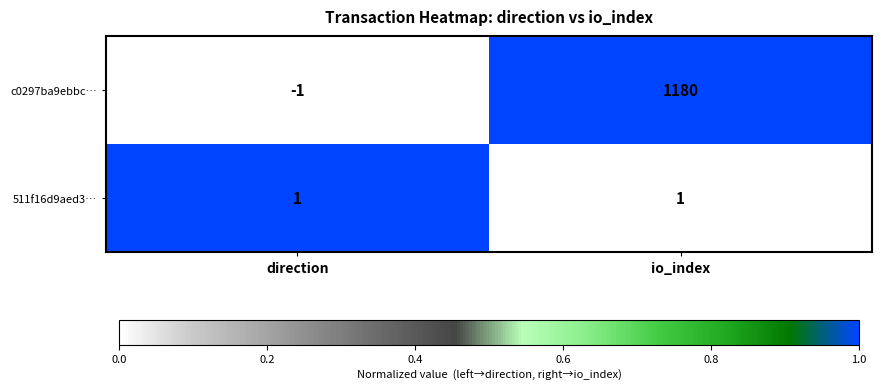

What is the sum of the c0297ba9ebbc… values at io_index and direction?

1179